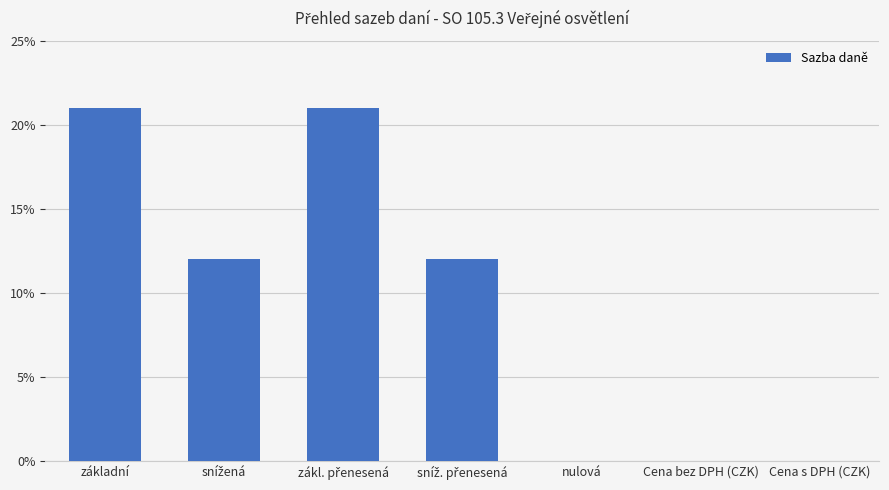

What is the average value?

0.1